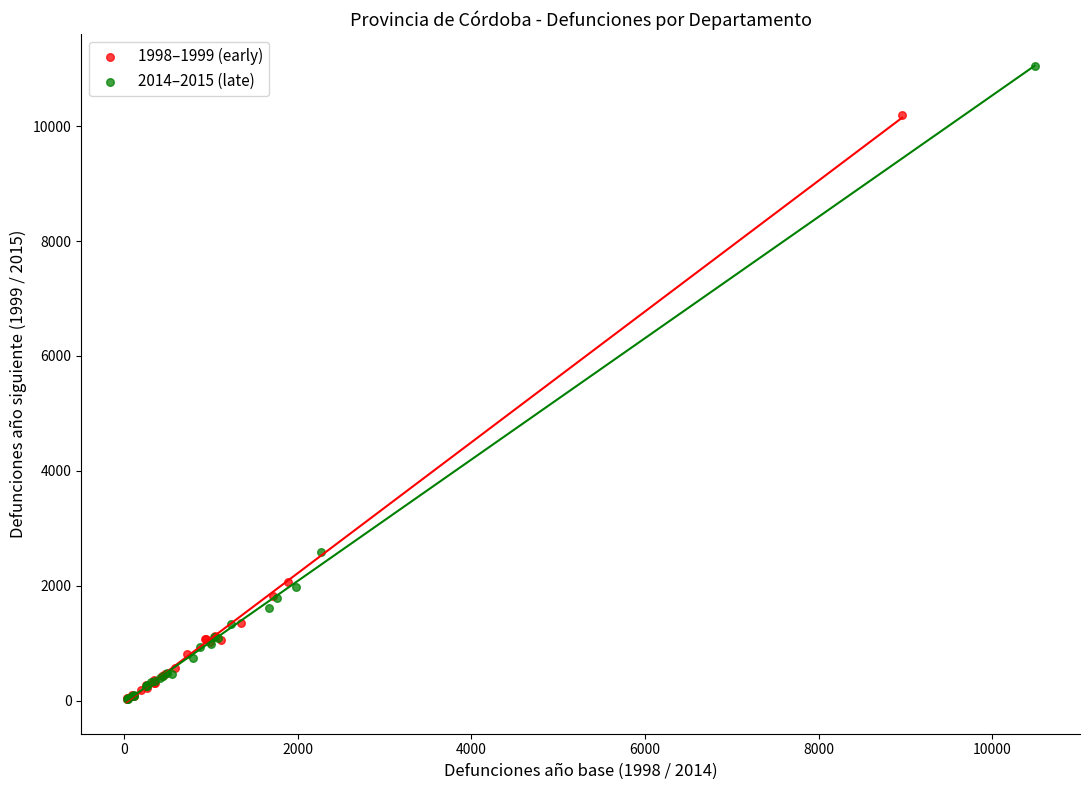

Which series contains the highest Y value?

2014–2015 (late)